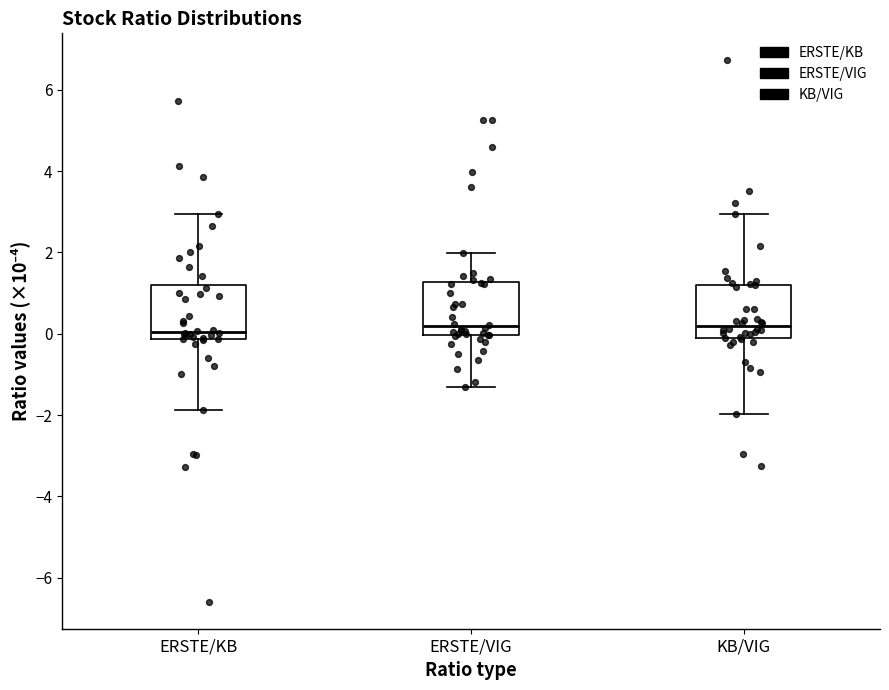

Where does the upper whisker of the box for ERSTE/KB end on the y-axis? The values are not printed on the chart, so give them approximately, as read against the axis.

3.0